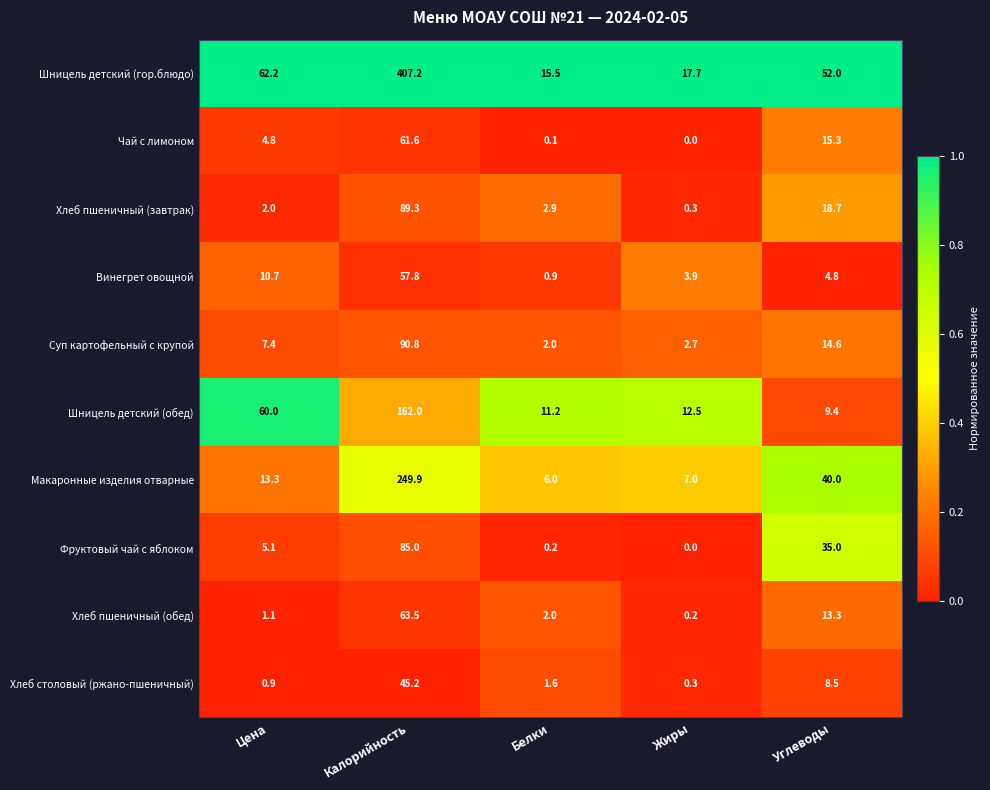

Which category has the lowest value in the Шницель детский (обед) series?

Углеводы